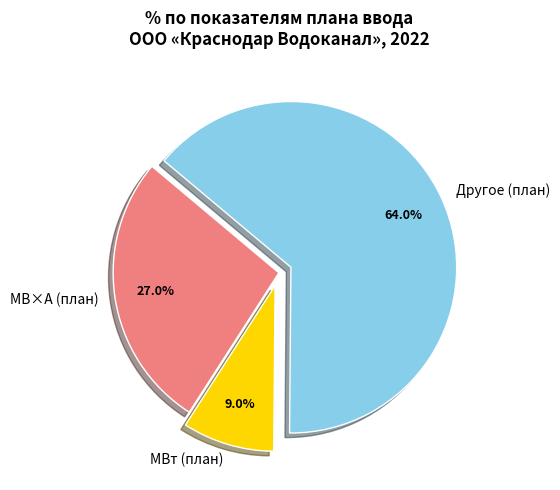

Is the sum of Другое (план) and МВт (план) greater than half?

Yes